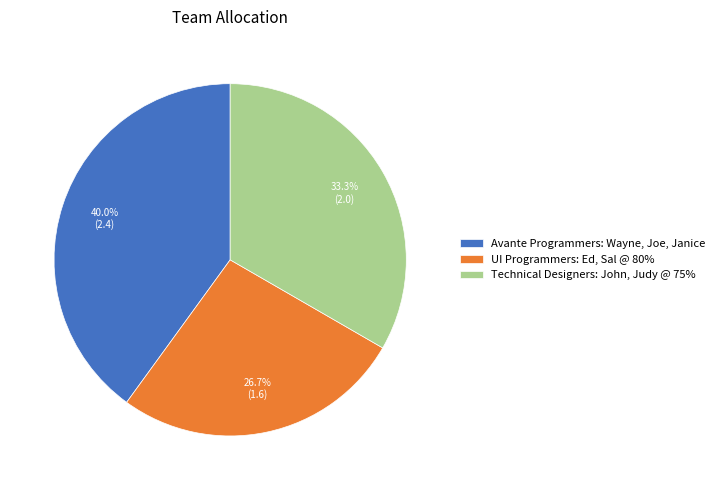

Is it true that Avante Programmers: Wayne, Joe, Janice is 46% of the pie?

False